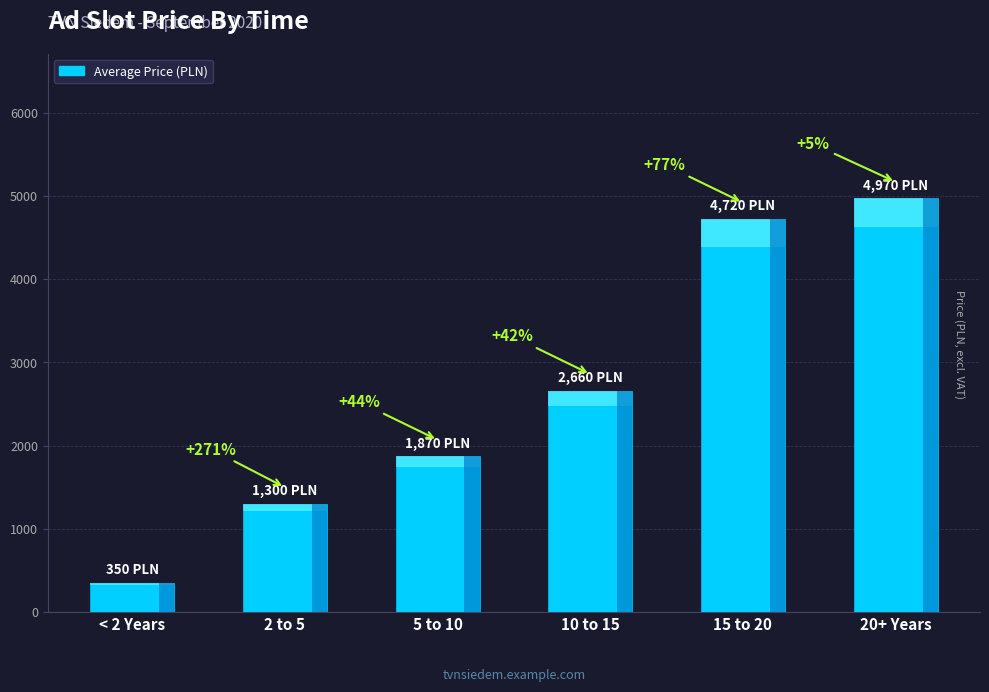

Are the bars grouped side by side (vs. stacked)?

No